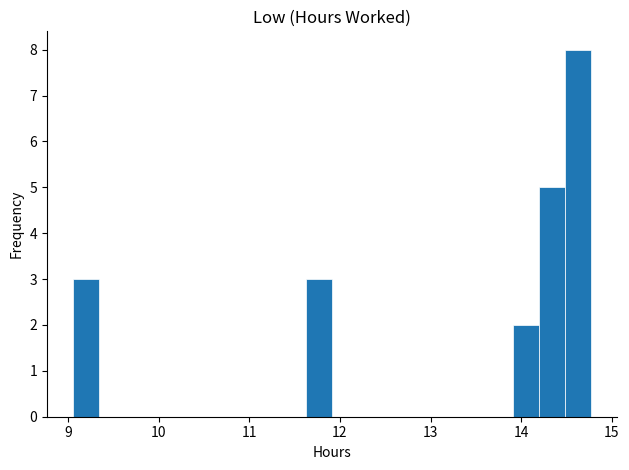

Around what value on the x-axis is the tallest bar? Give the approximate position of its centre, as read against the axis.

14.6